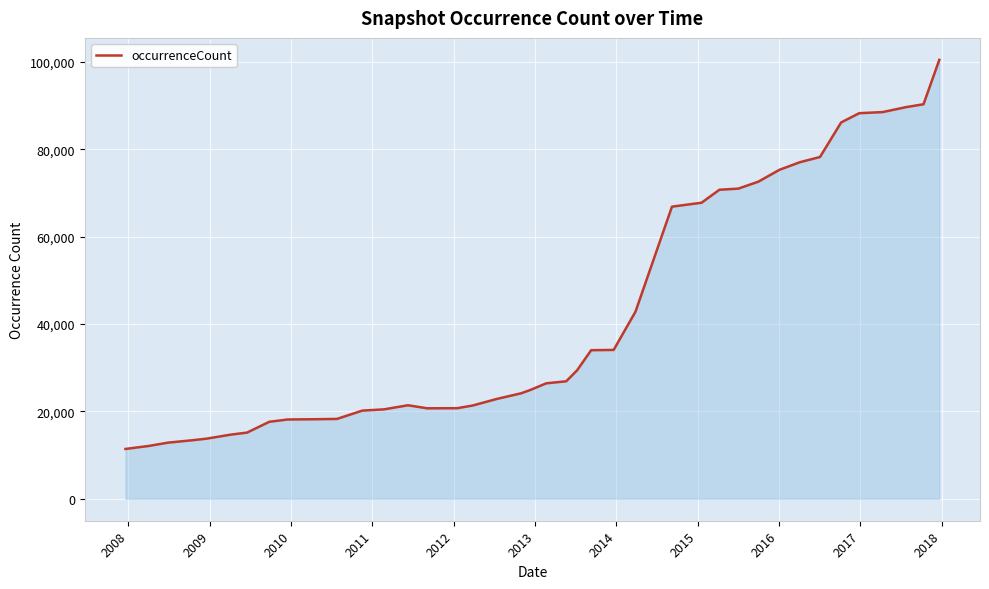

What is the maximum value shown in the chart?

100510